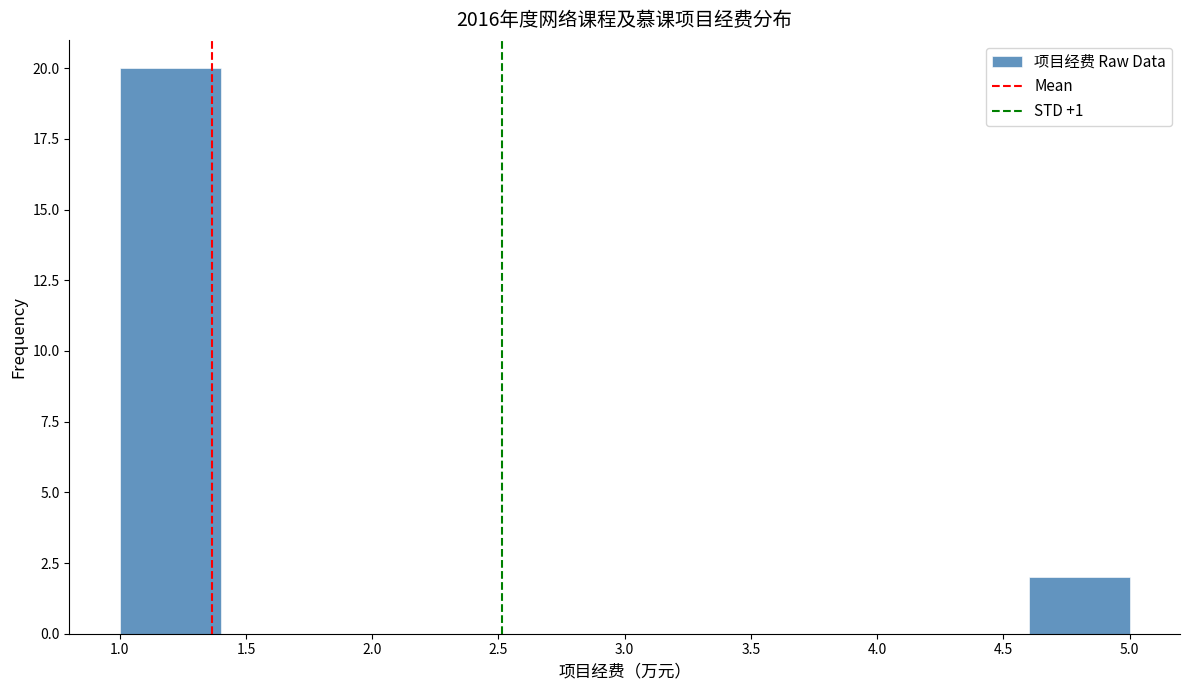

Which range on the x-axis has the tallest bar?

1.0 to 1.4